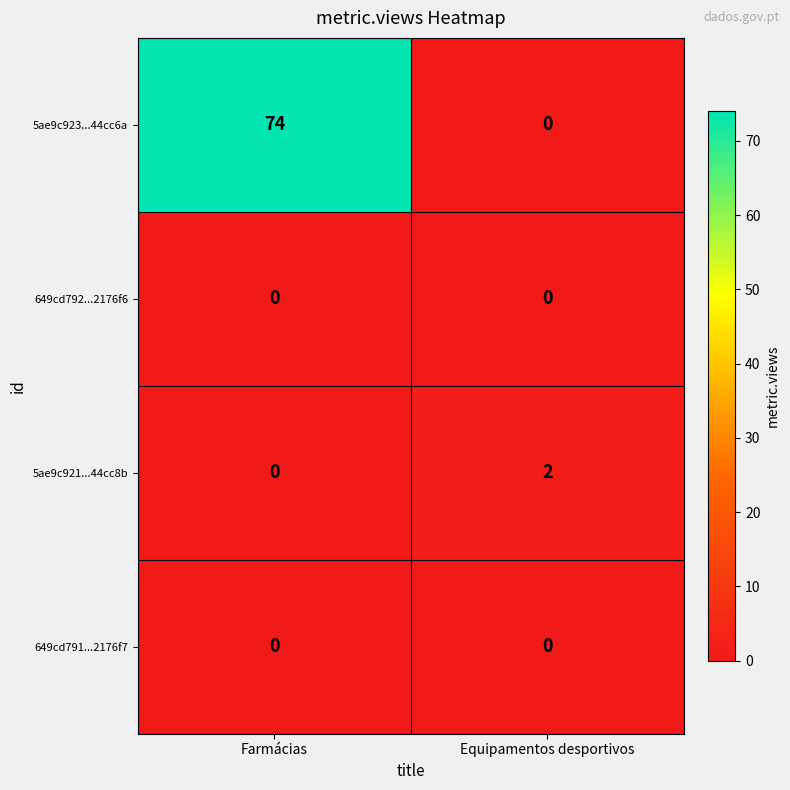

List the labels in order of 5ae9c921...44cc8b value, largest first.

Equipamentos desportivos, Farmácias